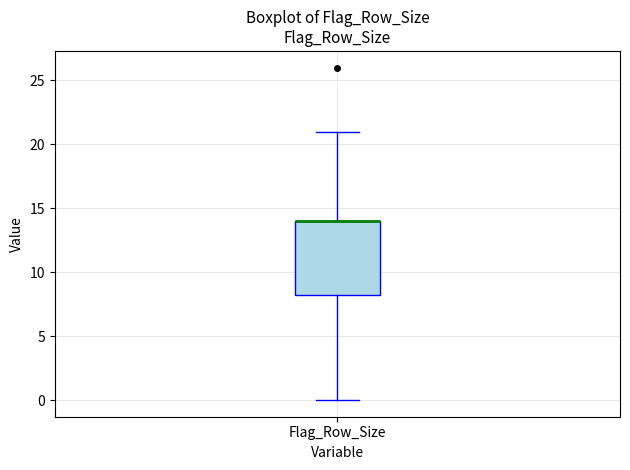

Transcribe this box plot: give where the median line is, the range the box spans, and where the two whiskers end, as read against the y-axis. The values are not printed on the chart, so give them approximately, as read against the axis.

median 14.0 (drawn on the box's upper edge), box 8.5 to 14.0, whiskers 0.0 to 21.0